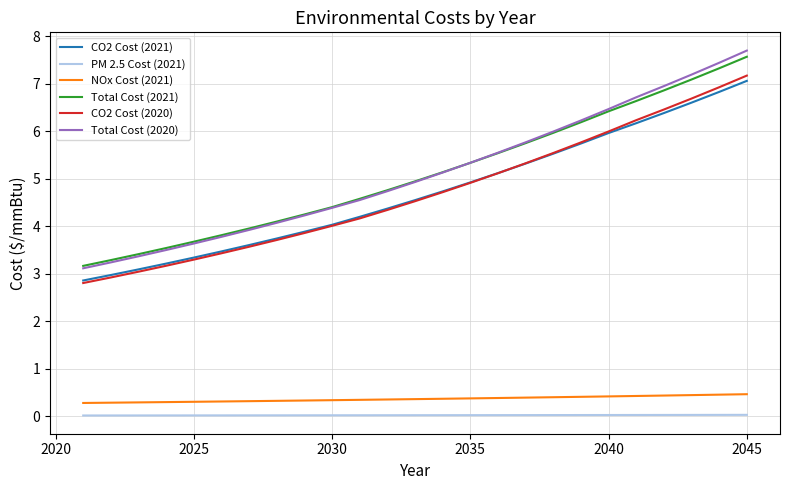

What is the maximum value shown in the chart?

7.7